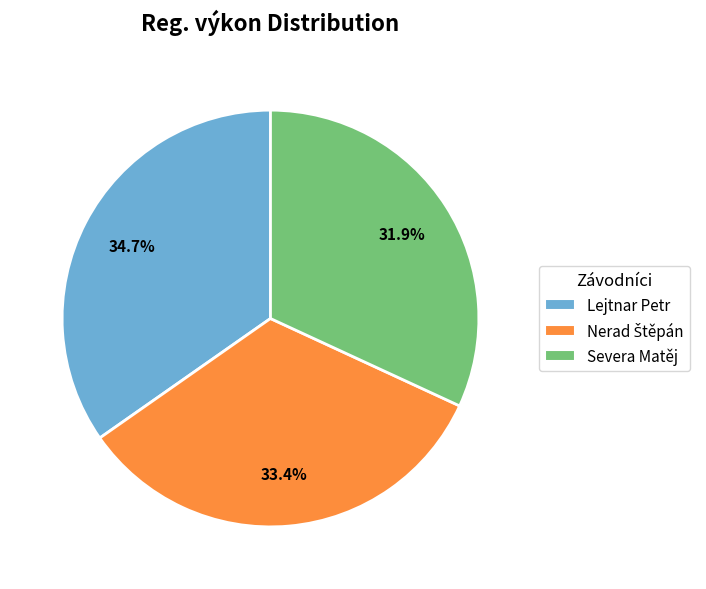

Is Severa Matěj the majority of the pie?

No